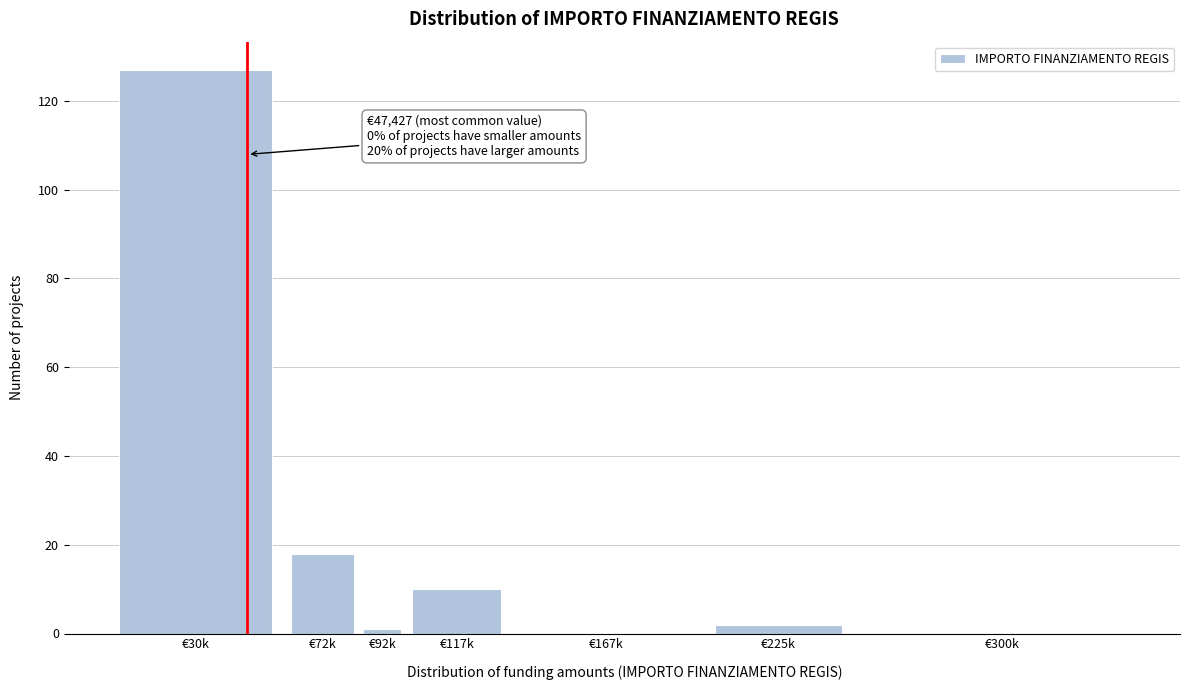

Reading left to right, list all the values displayed in this chart.

€30k=127	€72k=18	€92k=1	€117k=10	€167k=0	€225k=2	€300k=0